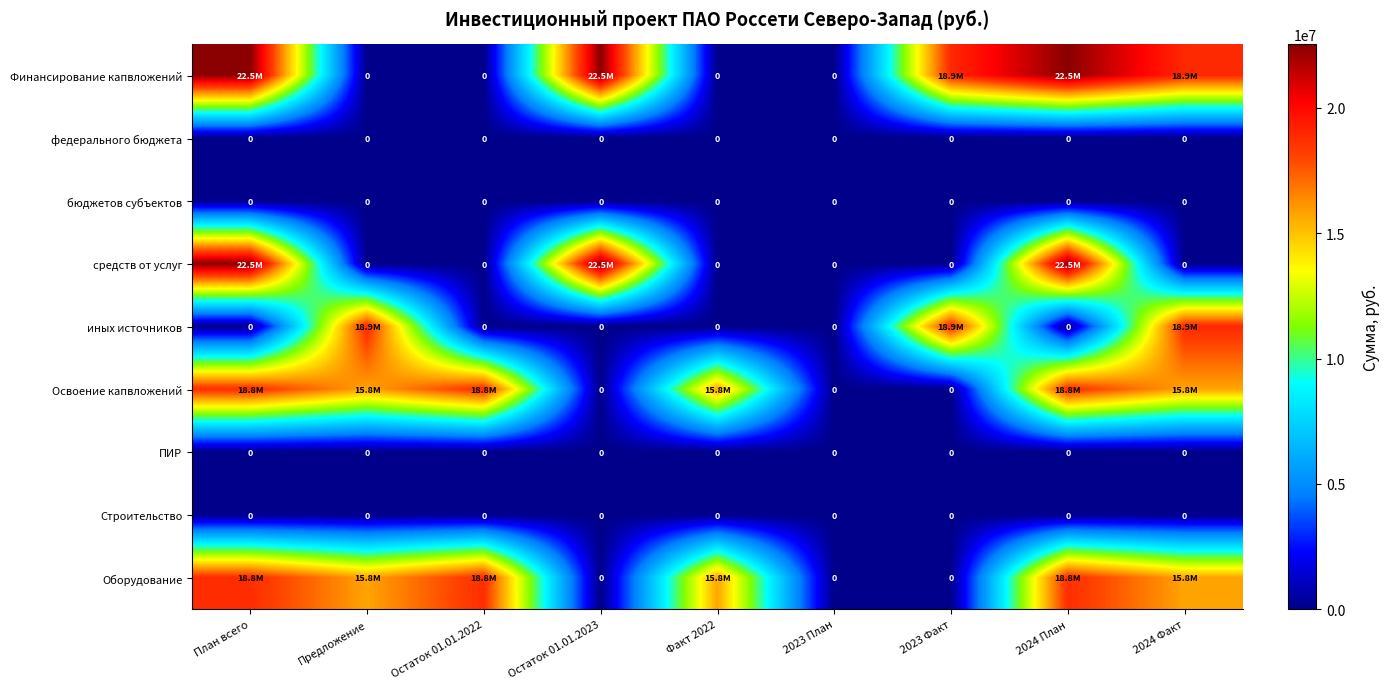

Is the value of Оборудование at 2023 План greater than the value of средств от услуг at Предложение?

No